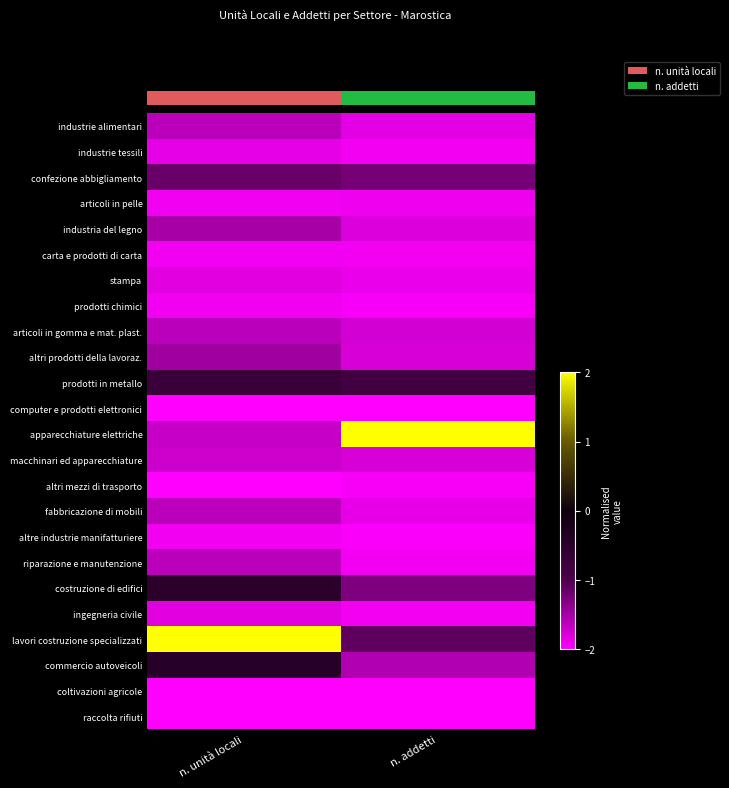

Rank the categories by industria del legno value from highest to lowest.

n. unità locali, n. addetti